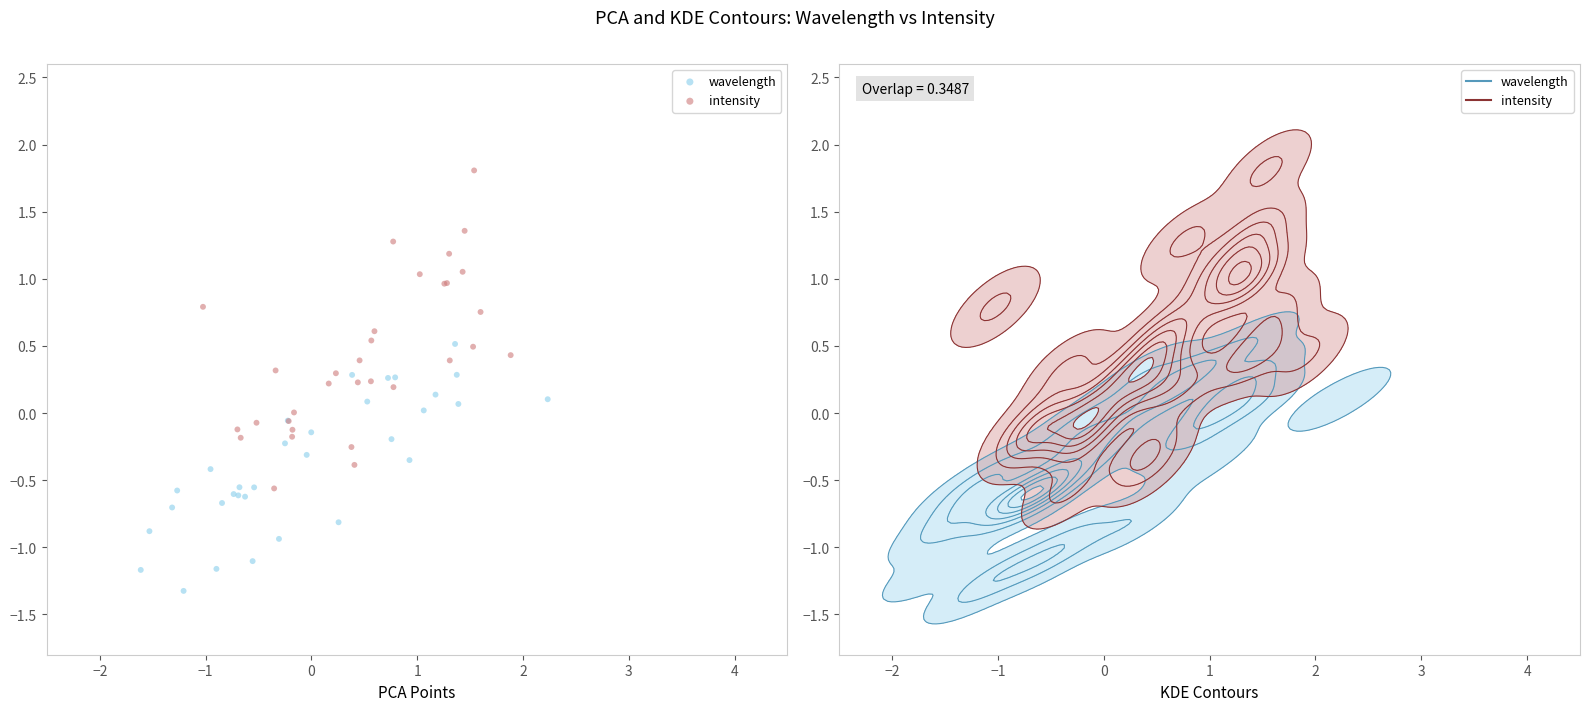

Which series reaches the maximum Y coordinate?

intensity